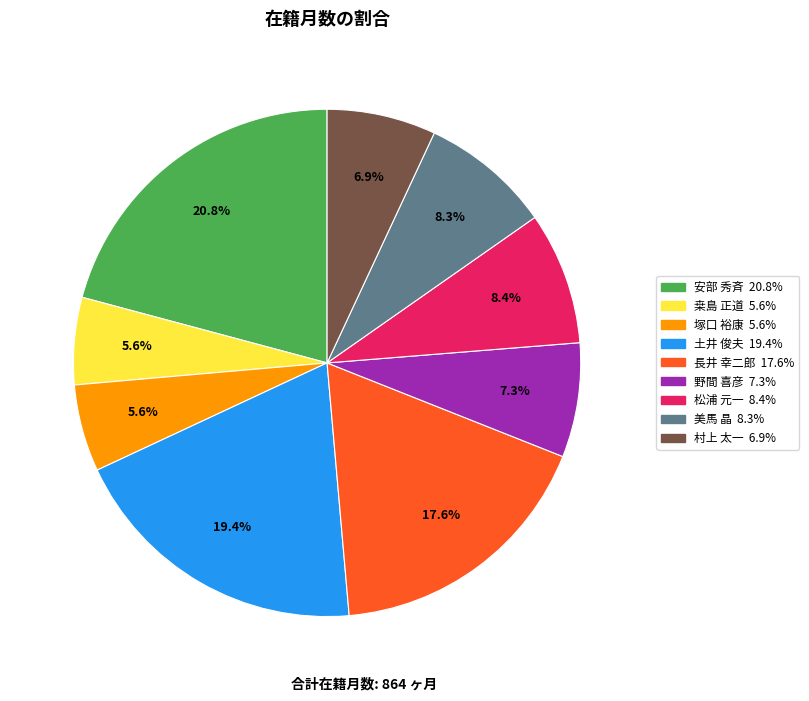

How many slices are in this pie chart?

9